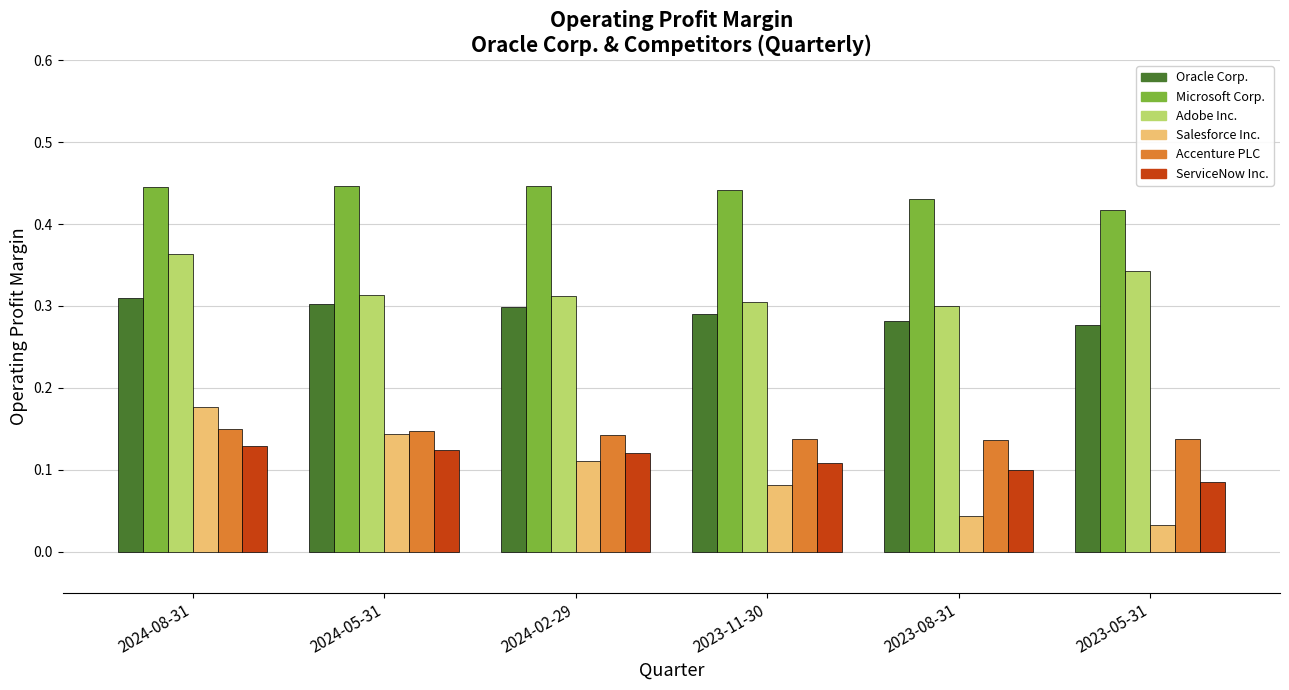

What is the sum of all Adobe Inc. values?

1.9